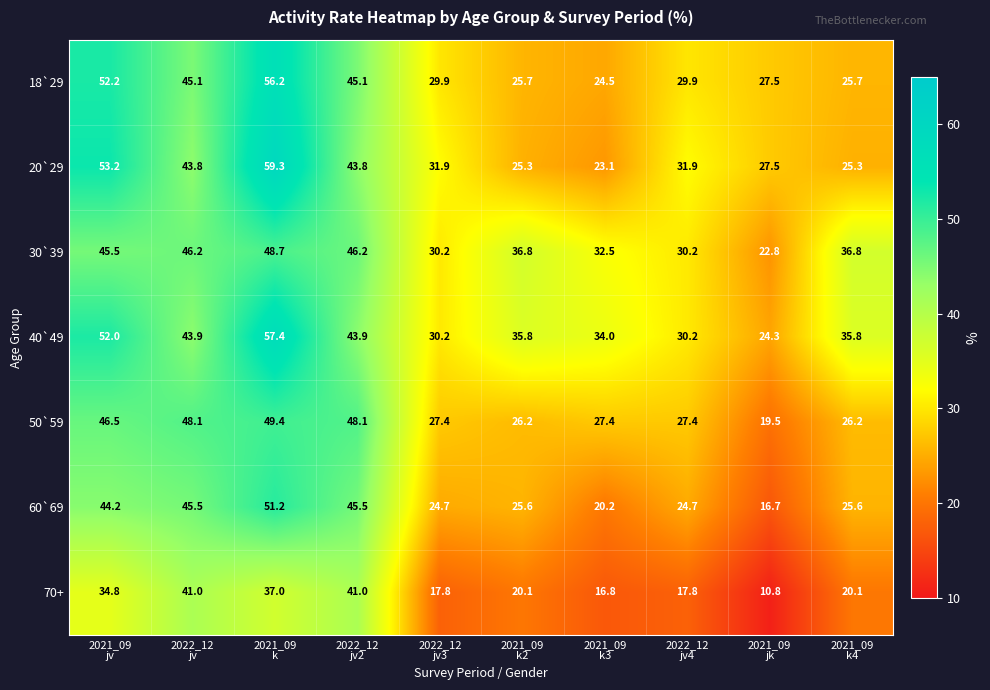

At which category is the sum across all series the highest?

2021_09
k